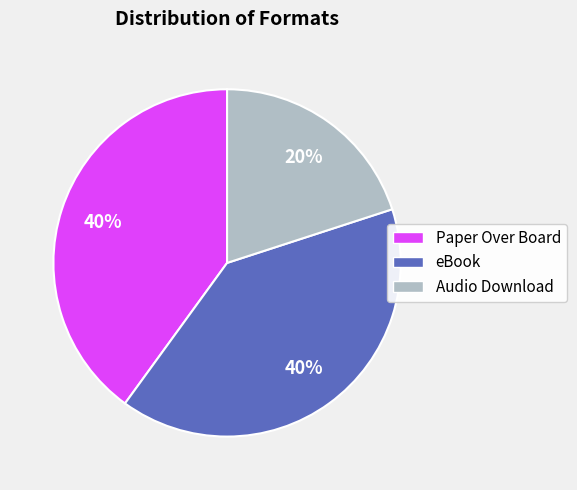

Is it true that Paper Over Board is 48% of the pie?

False